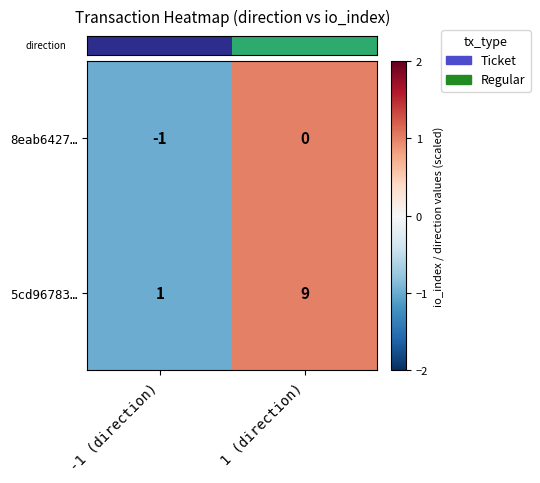

How many data points does each series have?

2